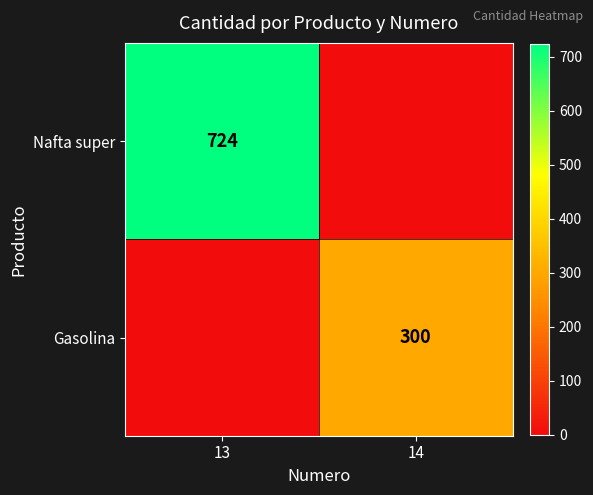

Is it true that Nafta super equals 1181 at 13?

False